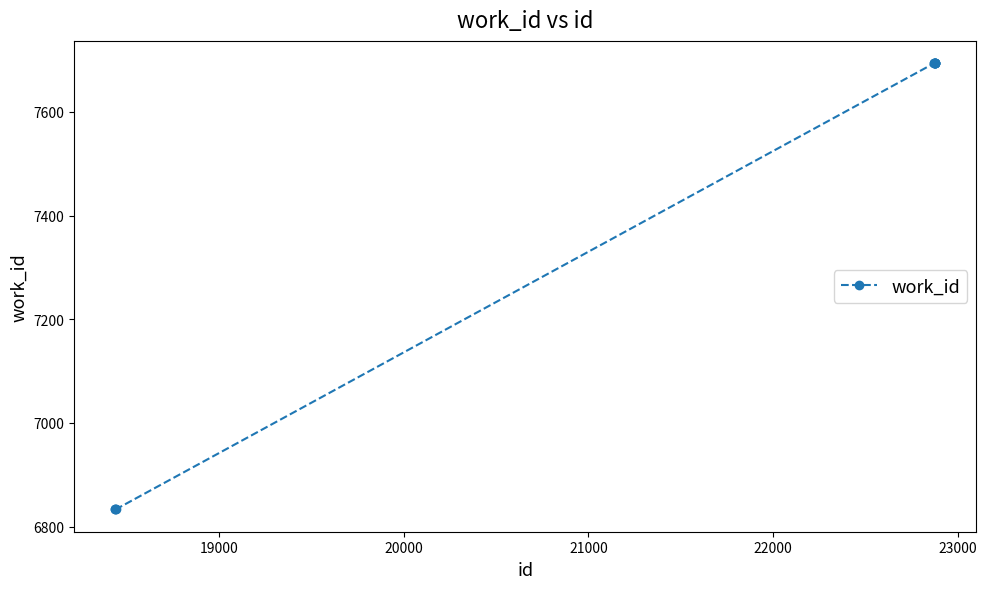

Does the chart display data point markers on the line(s)?

Yes